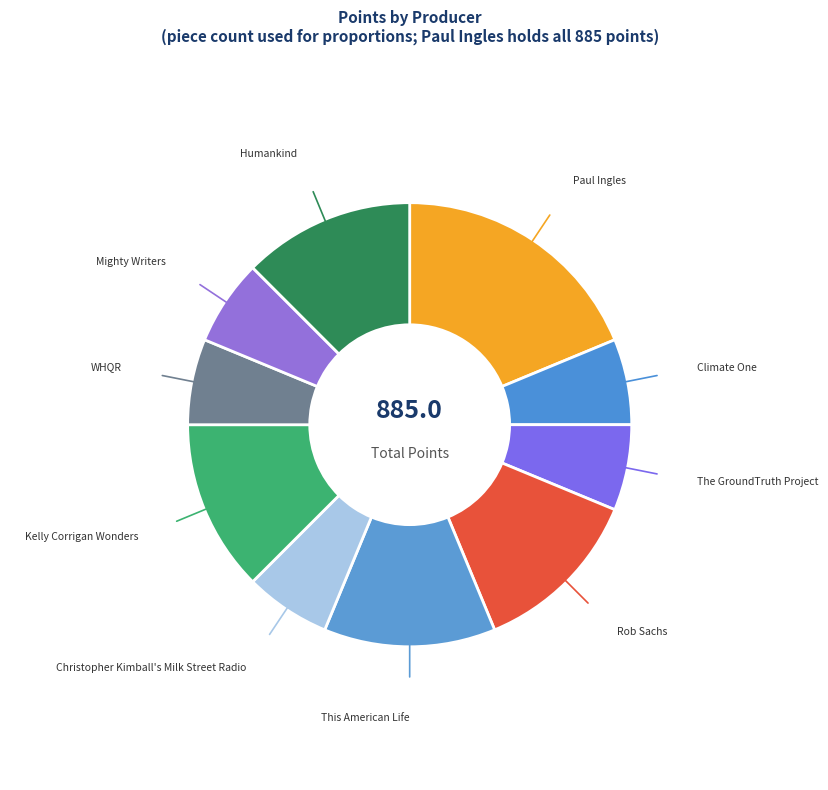

Do This American Life and Climate One together represent more than half of the pie?

No